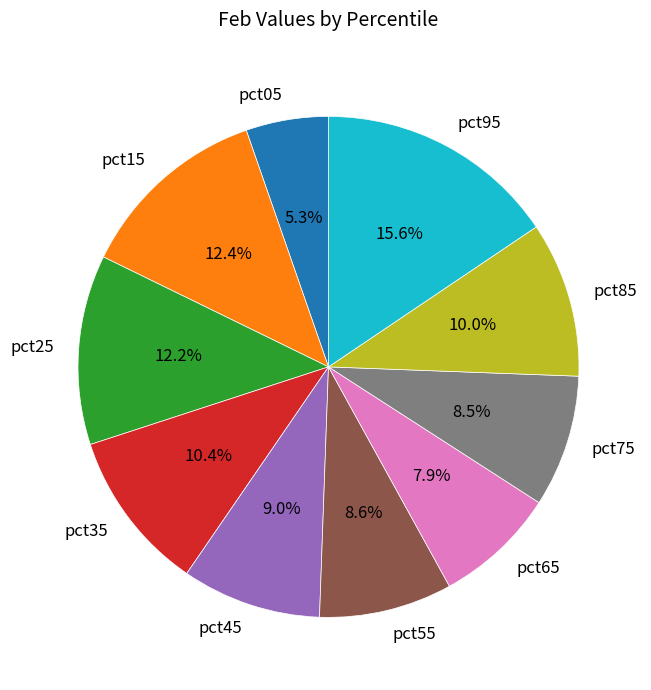

Which category has the biggest portion of the pie?

pct95